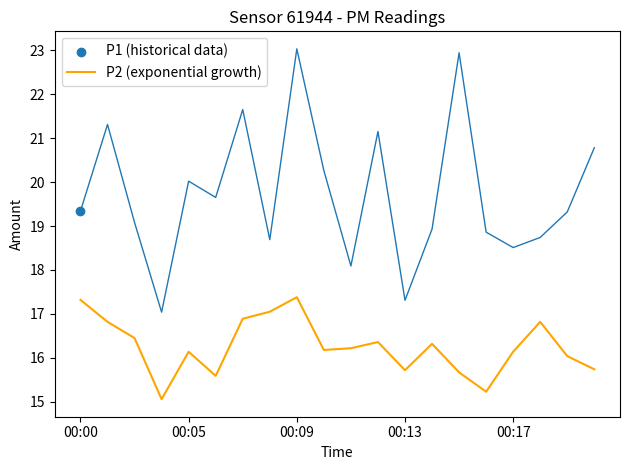

What is the change in value from 5 to 10?

+0.6